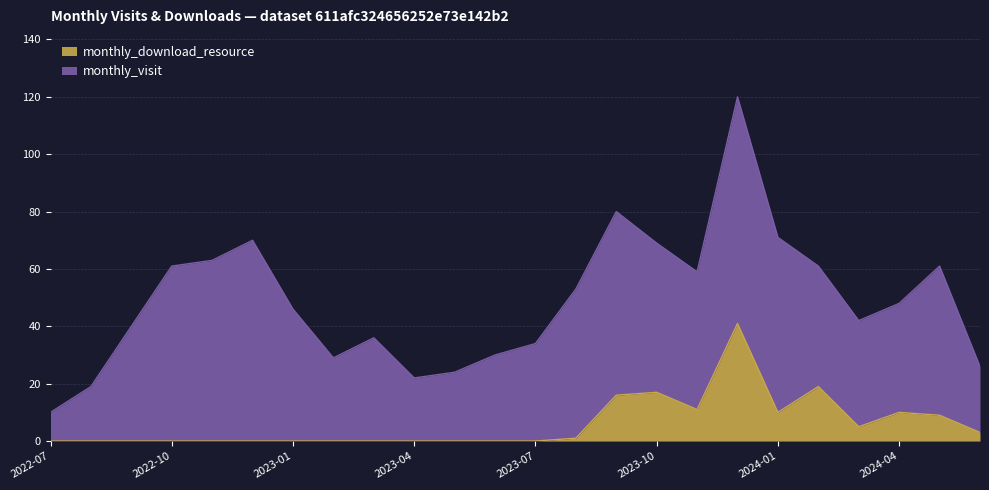

Reading right to left, extract all data points from this chart.

3	9	10	5	19	10	41	11	17	16	1	0	0	0	0	0	0	0	0	0	0	0	0	0